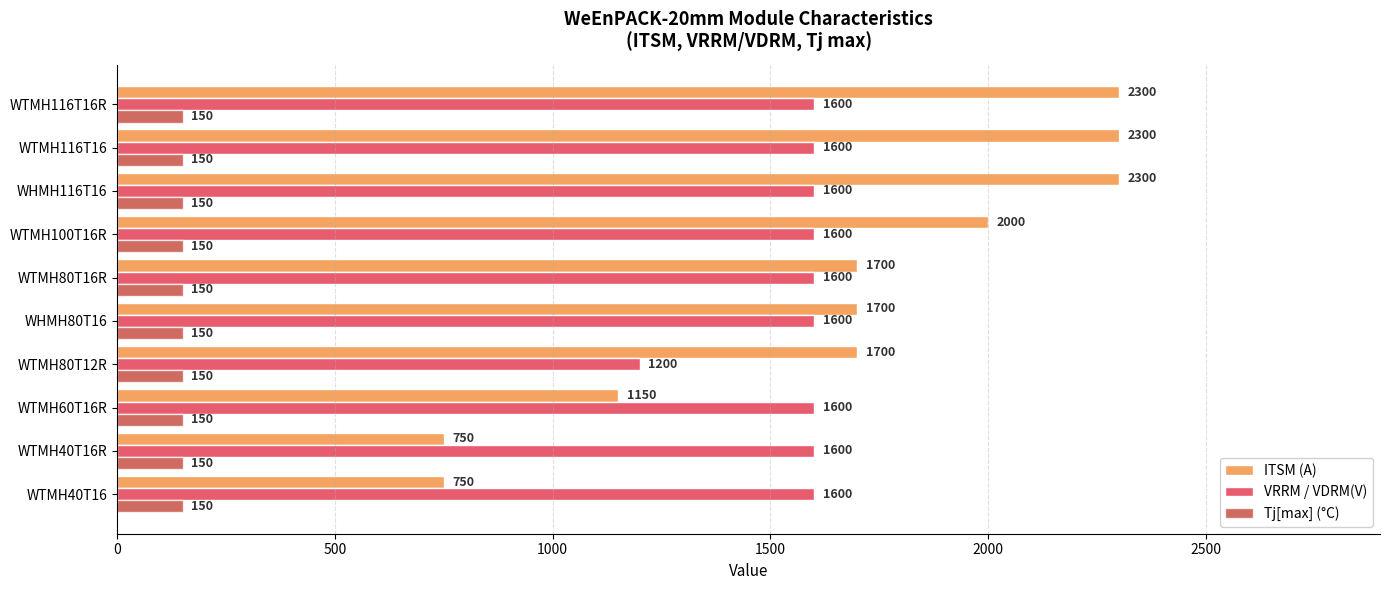

What is the maximum value shown in the chart?

2300